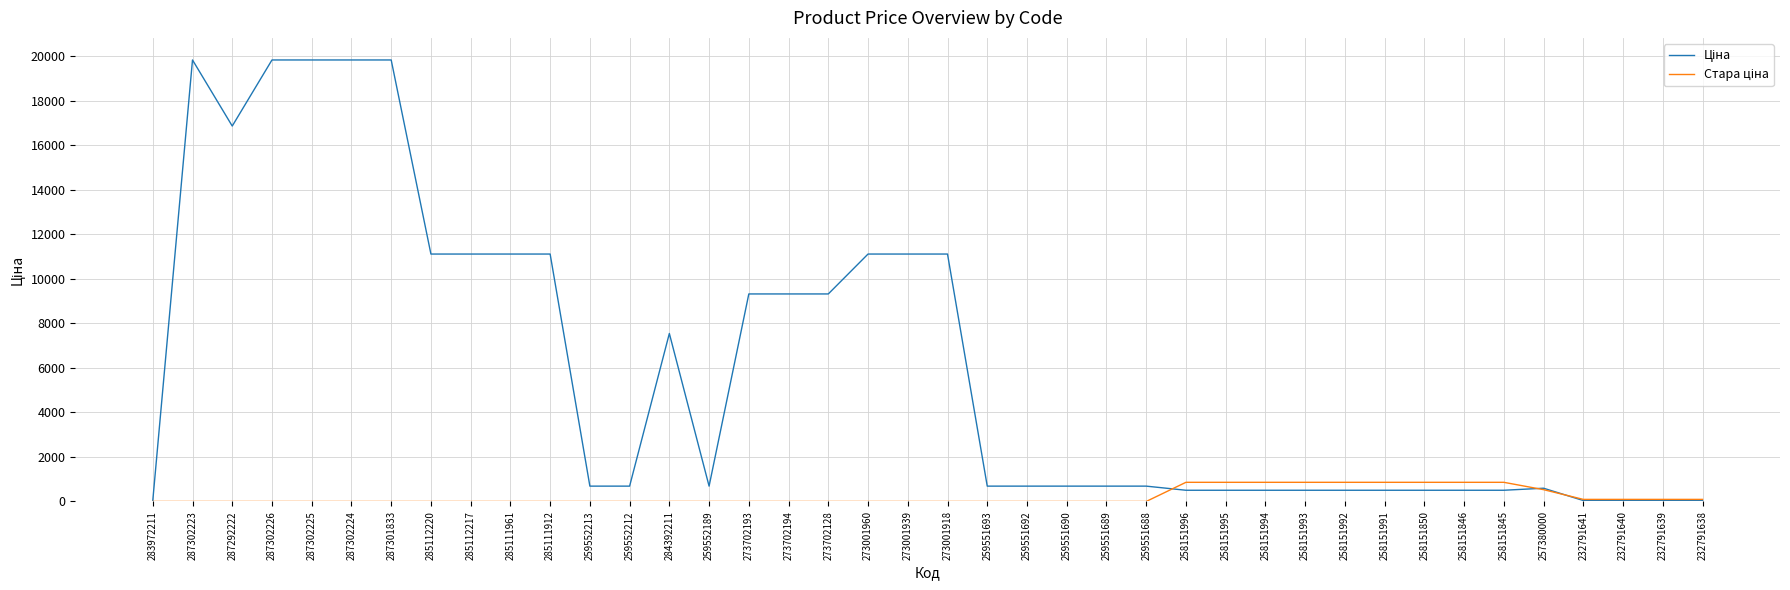

What is the maximum value shown in the chart?

19831.1